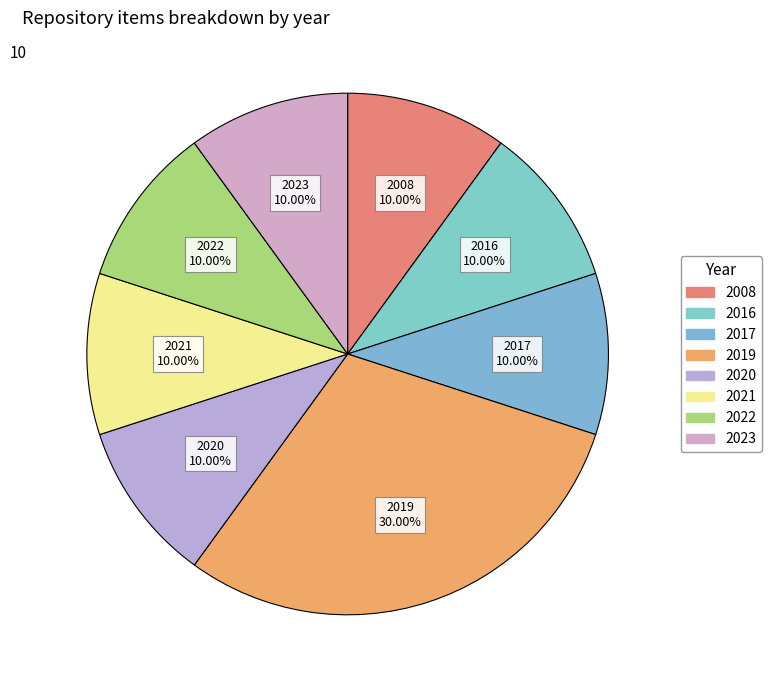

How many slices are in this pie chart?

8